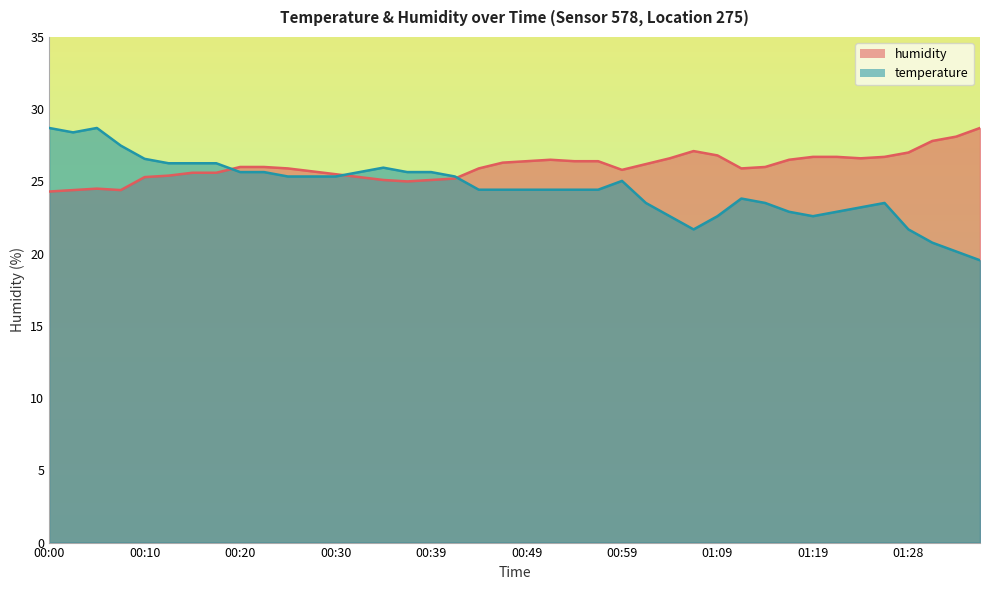

Between 00:59 and 00:27, which is larger?

00:27